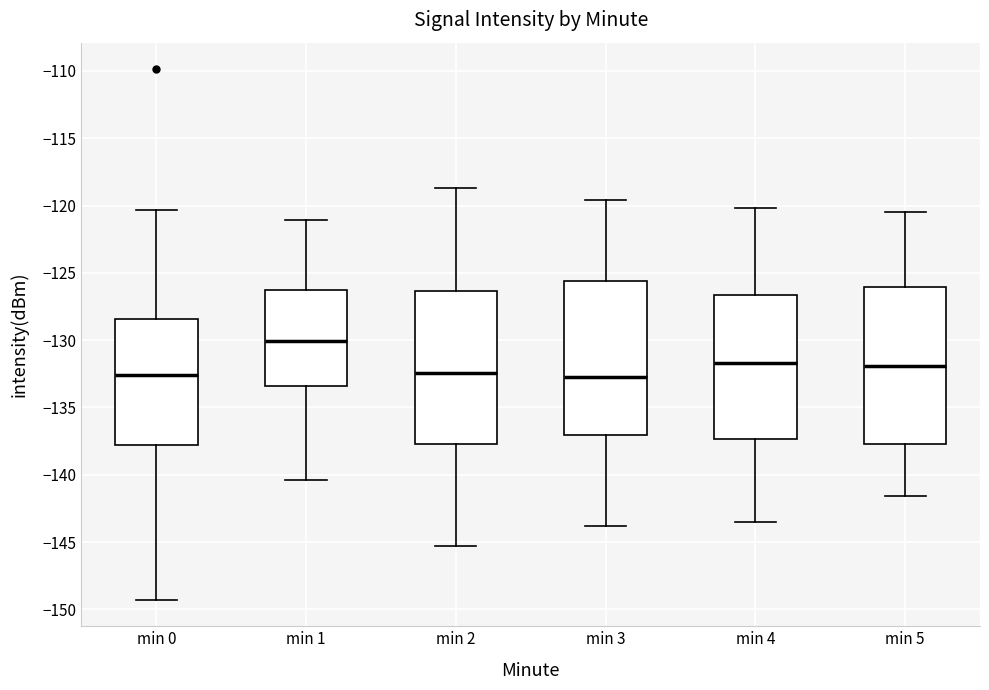

Reading left to right, read every box against the y-axis: the position of its median line, the range the box covers, and the ends of its whiskers. The values are not printed on the chart, so give them approximately, as read against the axis.

min 0: median -132.5, box -138.0 to -128.5, whiskers -149.5 to -120.5
min 1: median -130.0, box -133.5 to -126.5, whiskers -140.5 to -121.0
min 2: median -132.5, box -137.5 to -126.5, whiskers -145.5 to -118.5
min 3: median -132.5, box -137.0 to -125.5, whiskers -144.0 to -119.5
min 4: median -131.5, box -137.5 to -126.5, whiskers -143.5 to -120.0
min 5: median -132.0, box -137.5 to -126.0, whiskers -141.5 to -120.5